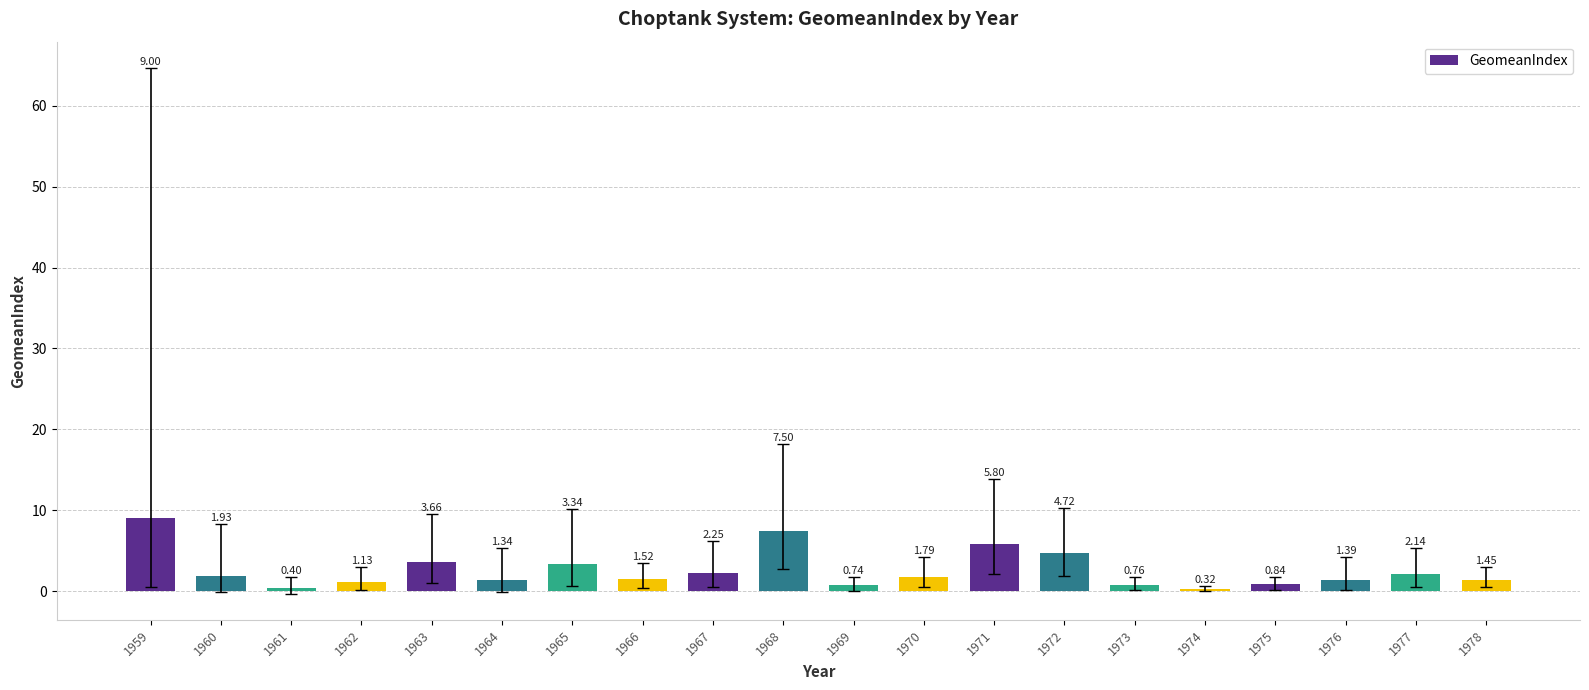

What is the difference between the second highest and minimum values?

7.2